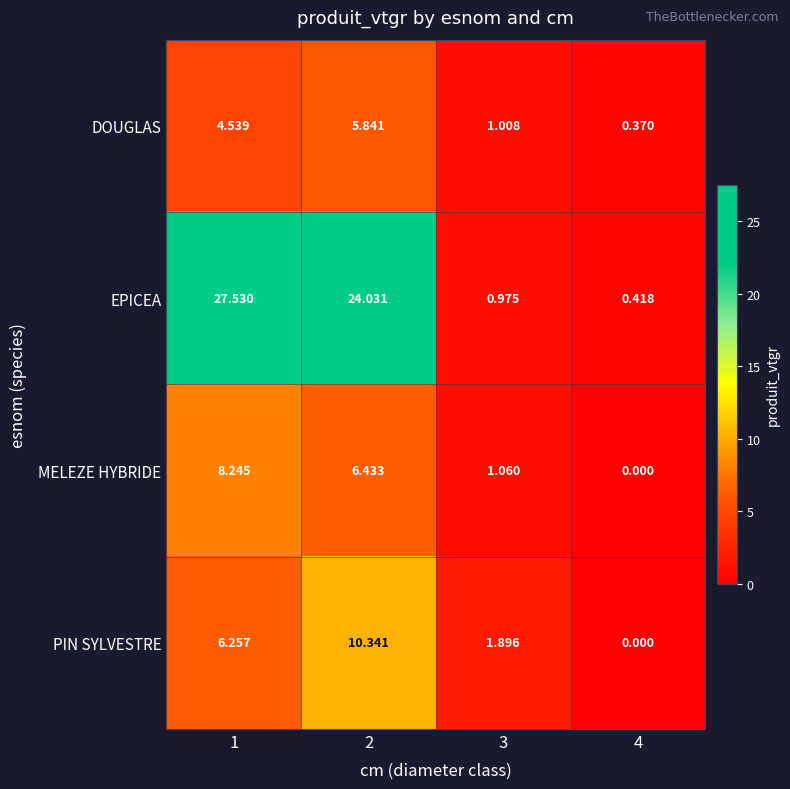

Which series has the widest spread of values?

EPICEA